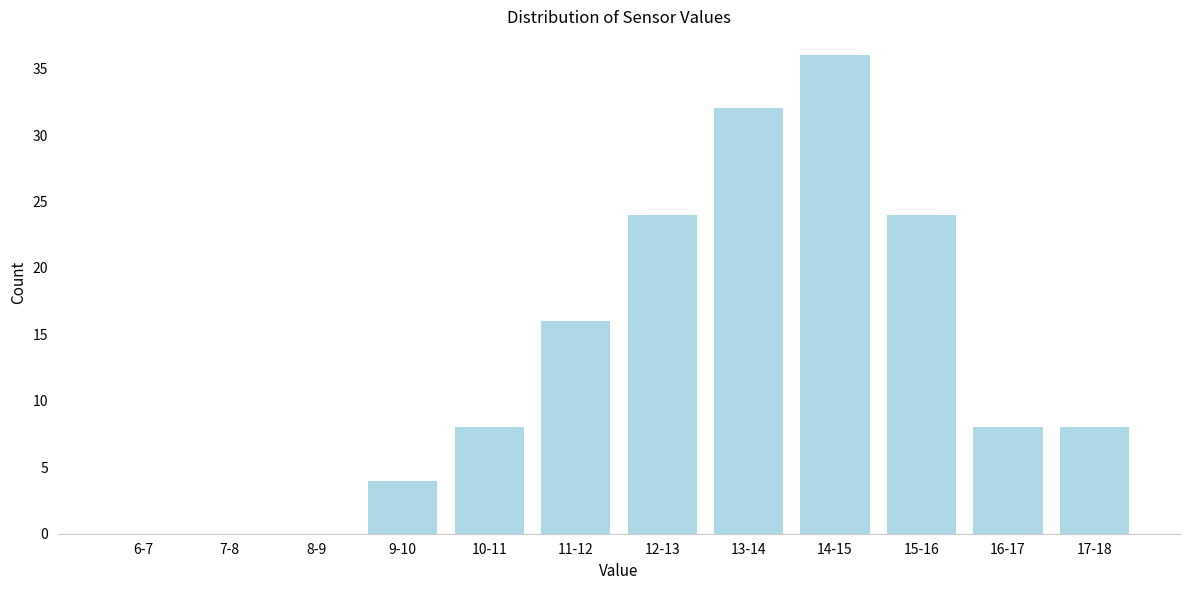

Reading right to left, transcribe all the data shown in this chart.

17-18=8	16-17=8	15-16=24	14-15=36	13-14=32	12-13=24	11-12=16	10-11=8	9-10=4	8-9=0	7-8=0	6-7=0